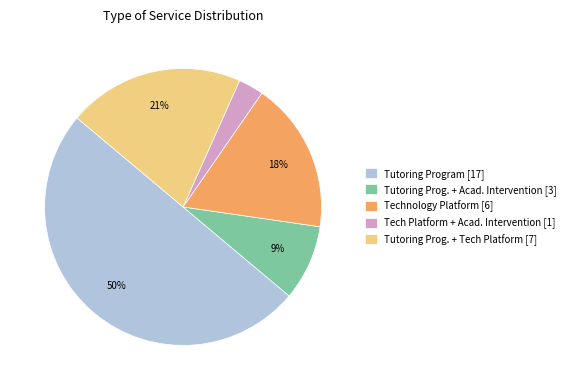

True or false: Tutoring Program [17] accounts for 50% of the total.

True